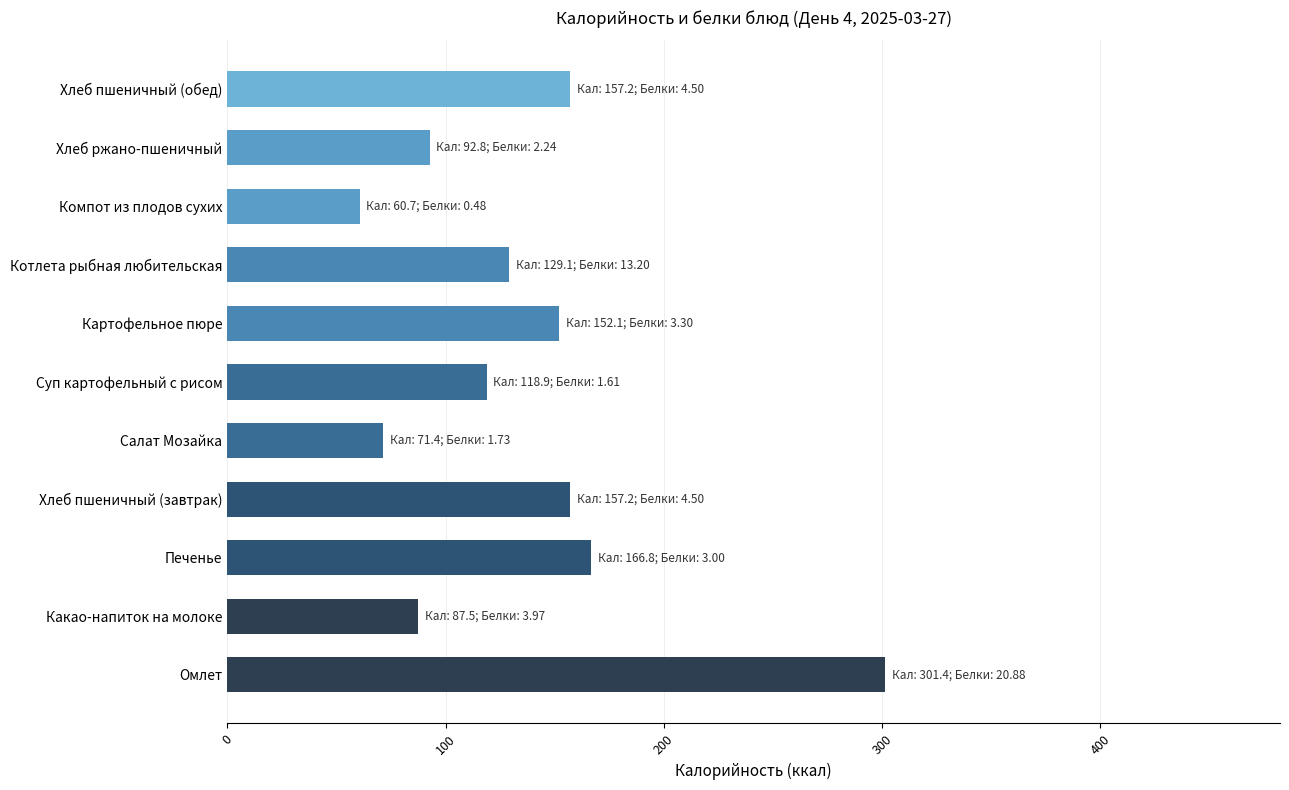

What is the average value?

135.9